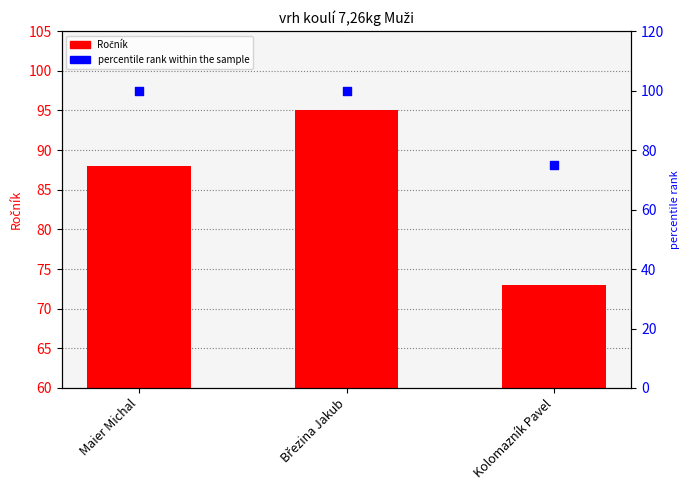

Which series reaches the maximum Y coordinate?

percentile rank within the sample